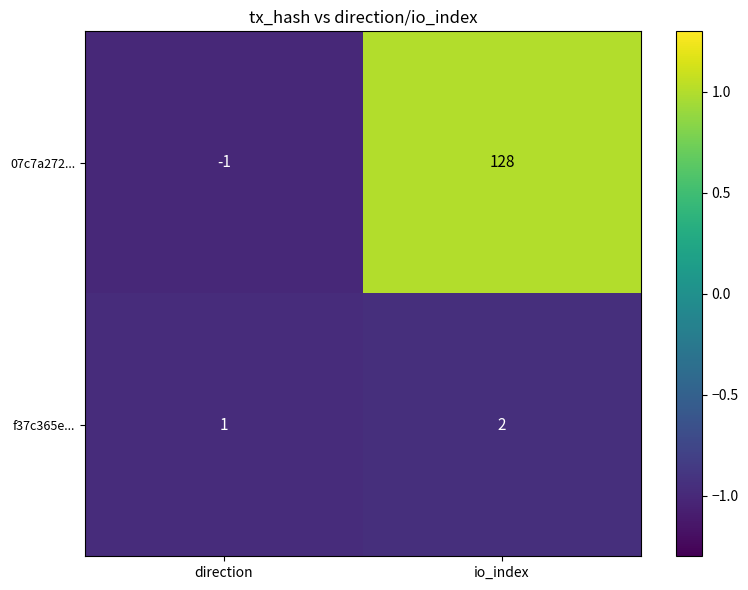

What is the spread (max minus min) of values at io_index?

126